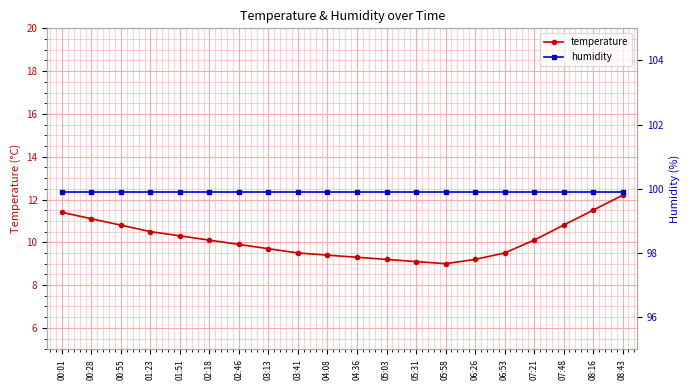

Which series has the widest spread of values?

temperature